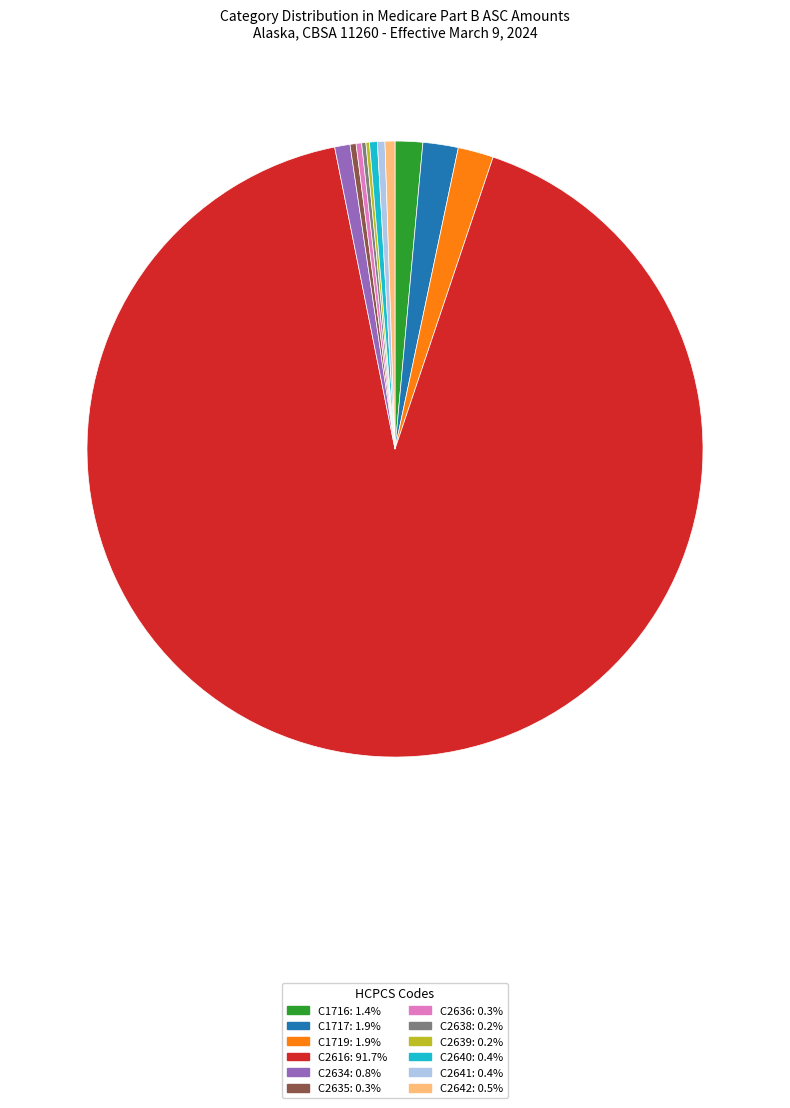

Is there a majority slice in this chart?

Yes